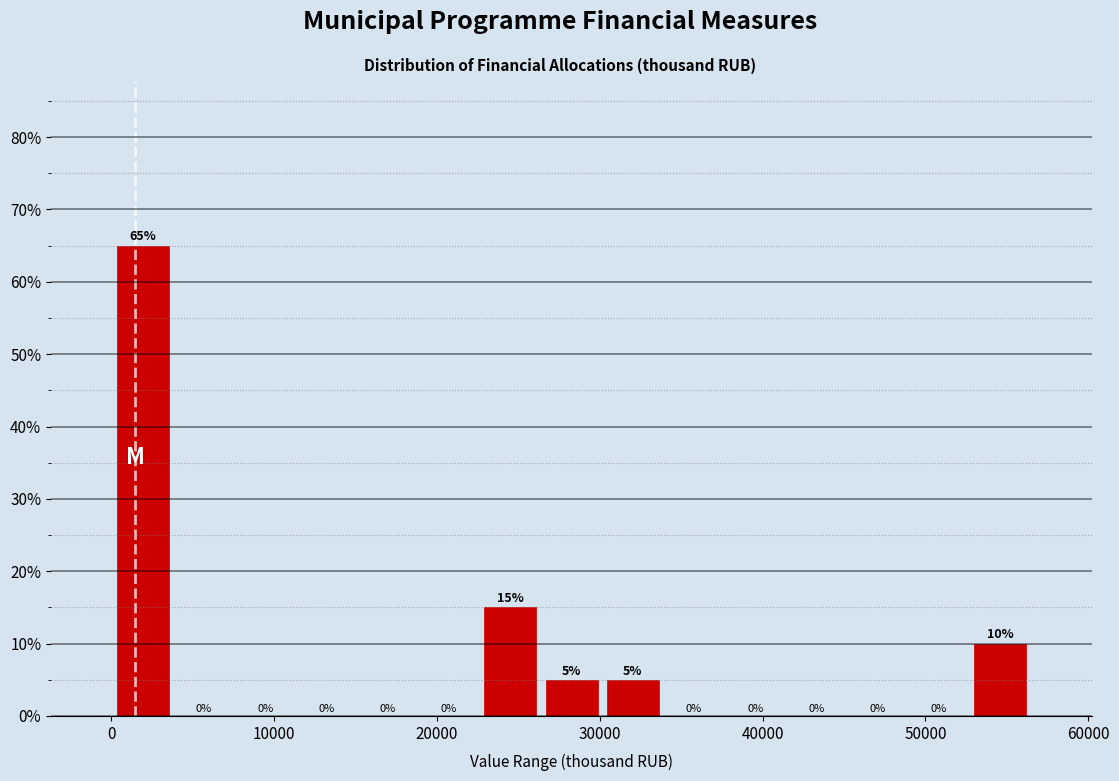

Read against the x-axis, roughly where is the centre of the tallest bar?

2000